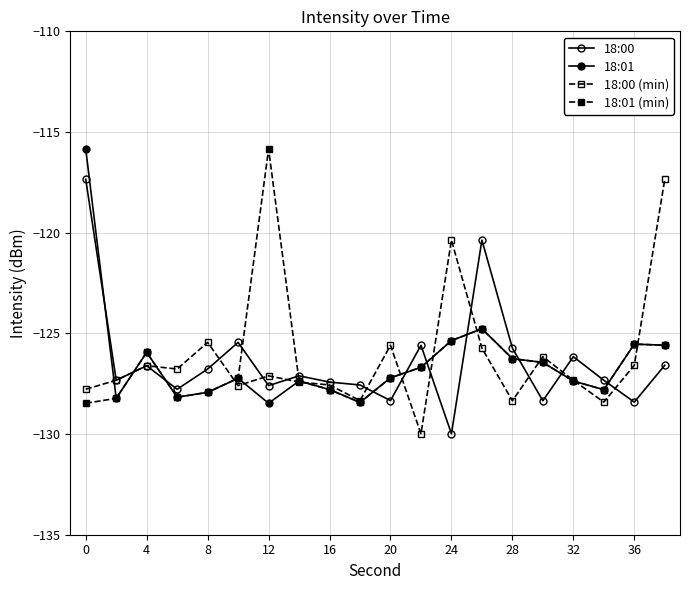

Reading left to right, transcribe all the data shown in this chart.

18:00: -117.4	-127.3	-126.6	-127.8	-126.8	-125.4	-127.6	-127.1	-127.4	-127.6	-128.3	-125.6	-130.0	-120.4	-125.7	-128.3	-126.2	-127.3	-128.4	-126.6
18:01: -115.8	-128.2	-125.9	-128.2	-127.9	-127.2	-128.5	-127.4	-127.8	-128.4	-127.2	-126.7	-125.4	-124.8	-126.3	-126.4	-127.4	-127.8	-125.5	-125.6
18:00 (min): -127.8	-127.3	-126.6	-126.8	-125.4	-127.6	-127.1	-127.4	-127.6	-128.3	-125.6	-130.0	-120.4	-125.7	-128.3	-126.2	-127.3	-128.4	-126.6	-117.4
18:01 (min): -128.5	-128.2	-125.9	-128.2	-127.9	-127.2	-115.8	-127.4	-127.8	-128.4	-127.2	-126.7	-125.4	-124.8	-126.3	-126.4	-127.4	-127.8	-125.5	-125.6